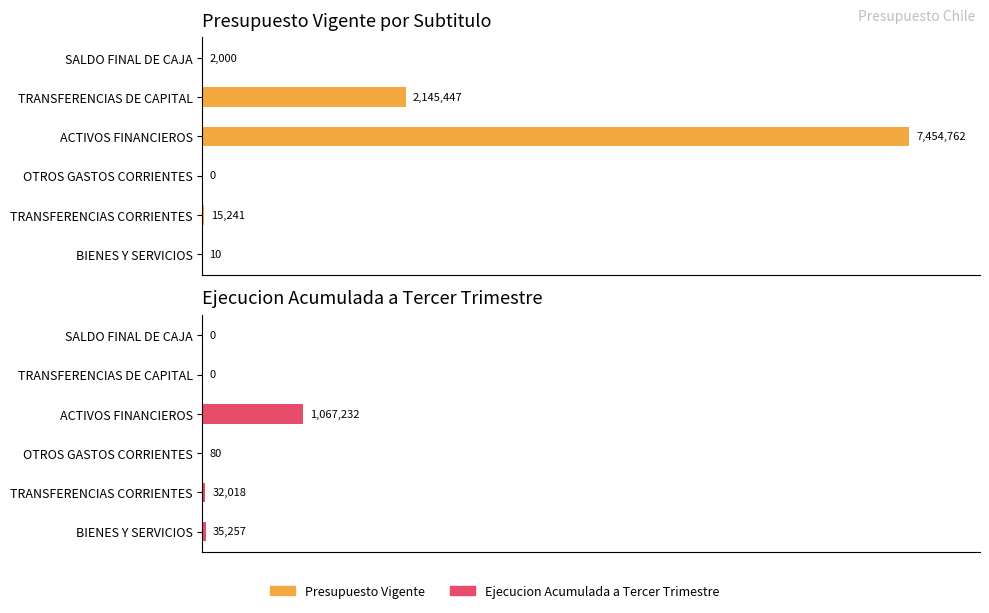

The Ejecucion Acumulada a Tercer Trimestre series shows 543324 at SALDO FINAL DE CAJA. True or false?

False